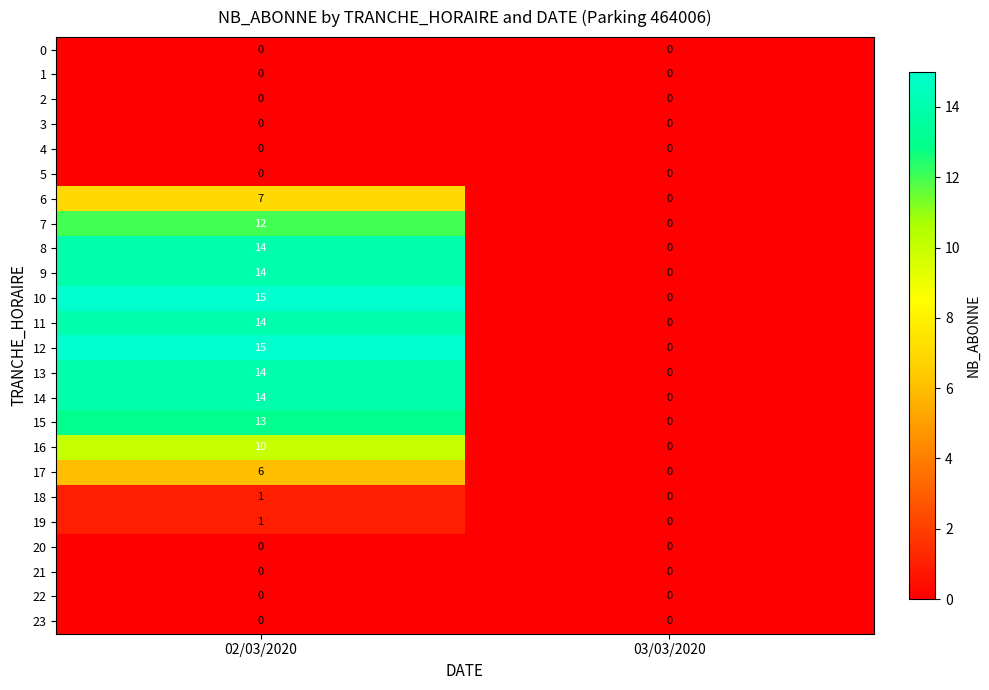

True or false: 20 has a value of 0 at 03/03/2020.

True